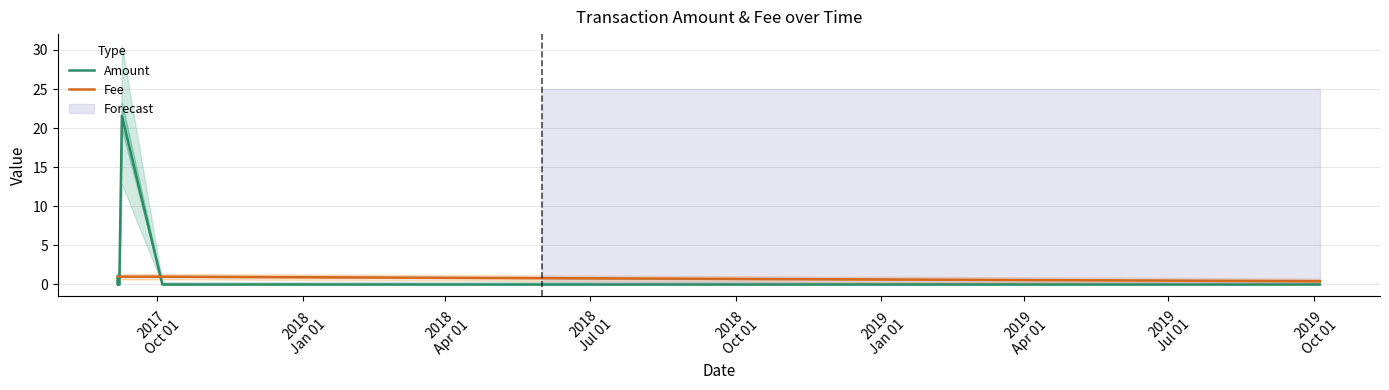

Does the chart display data point markers on the line(s)?

No